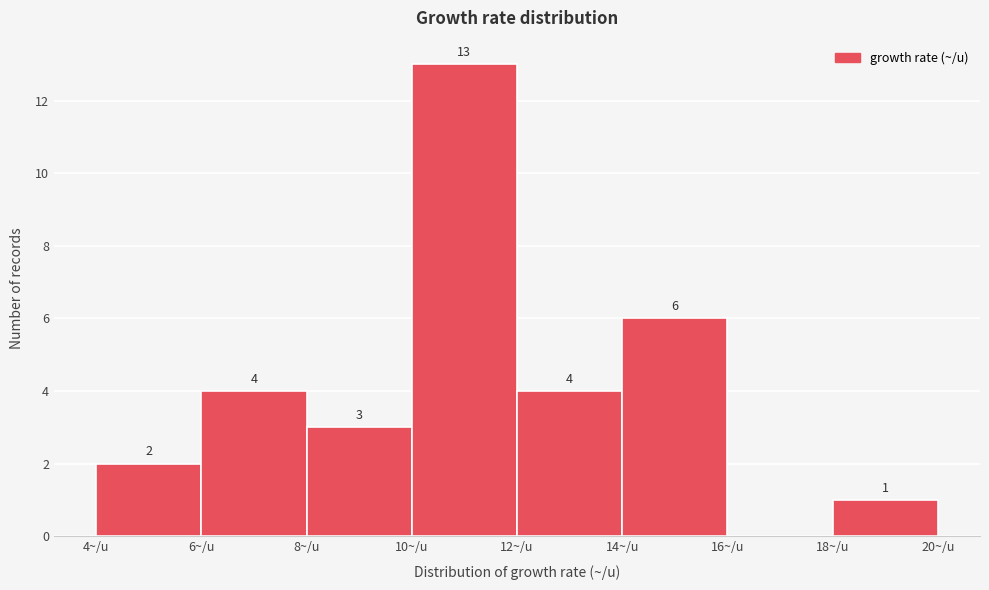

Over which range of the x-axis is the bar tallest?

10 to 12